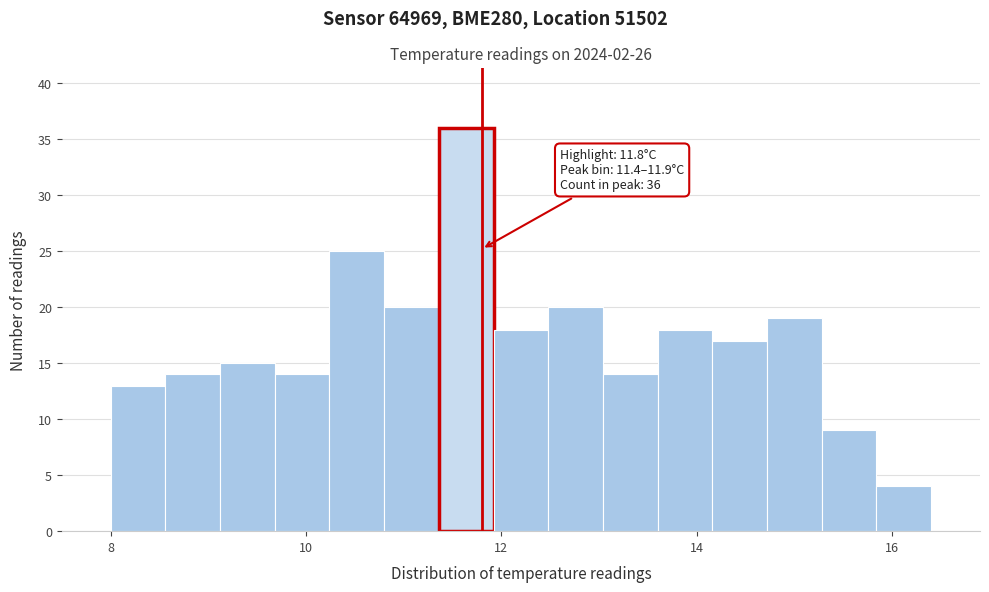

Around what value on the x-axis is the tallest bar? Give the approximate position of its centre, as read against the axis.

11.6